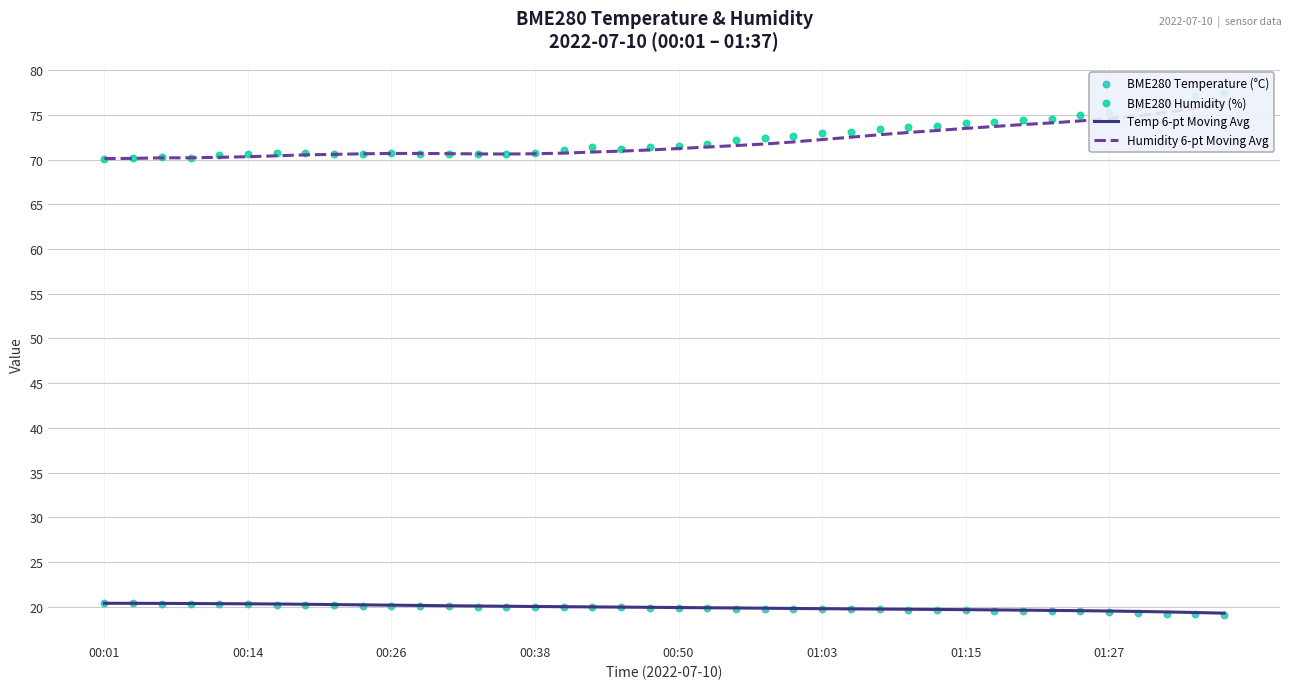

Which series has the largest total across all categories?

BME280 Humidity (%)